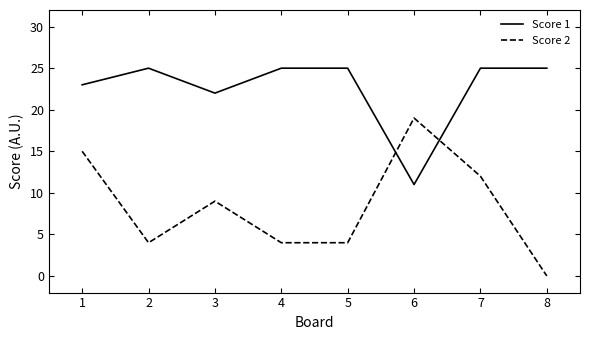

Reading left to right, transcribe all the data shown in this chart.

Score 1: 23	25	22	25	25	11	25	25
Score 2: 15	4	9	4	4	19	12	0